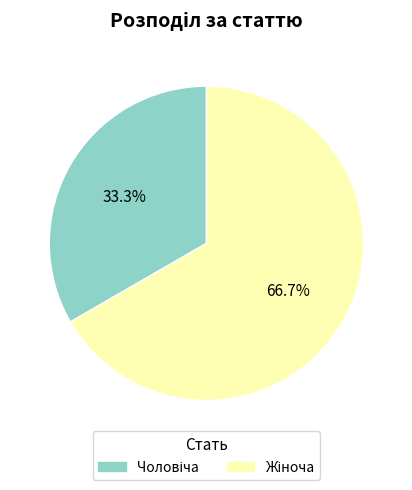

Does any single category account for the majority?

Yes